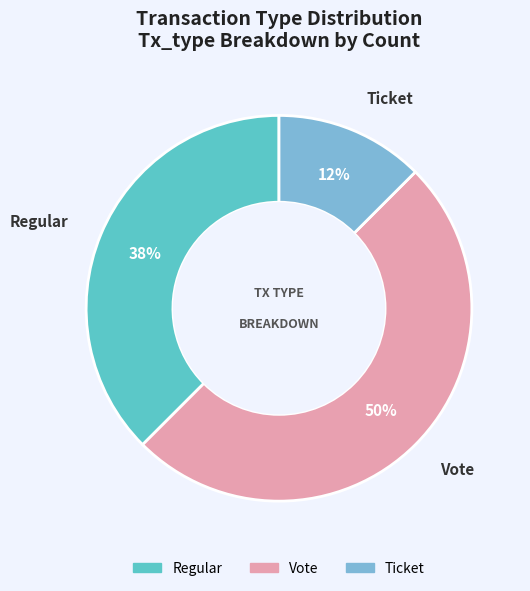

Count the number of slices in the pie.

3